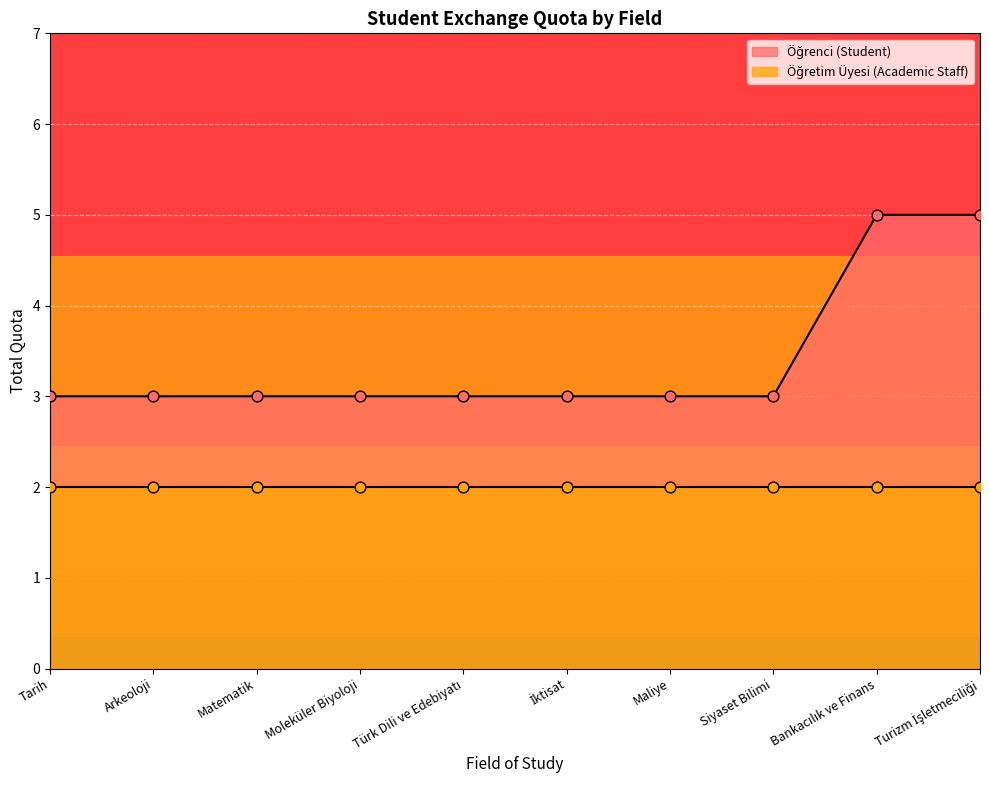

What is the change in value from Arkeoloji to Turizm İşletmeciliği?

+2